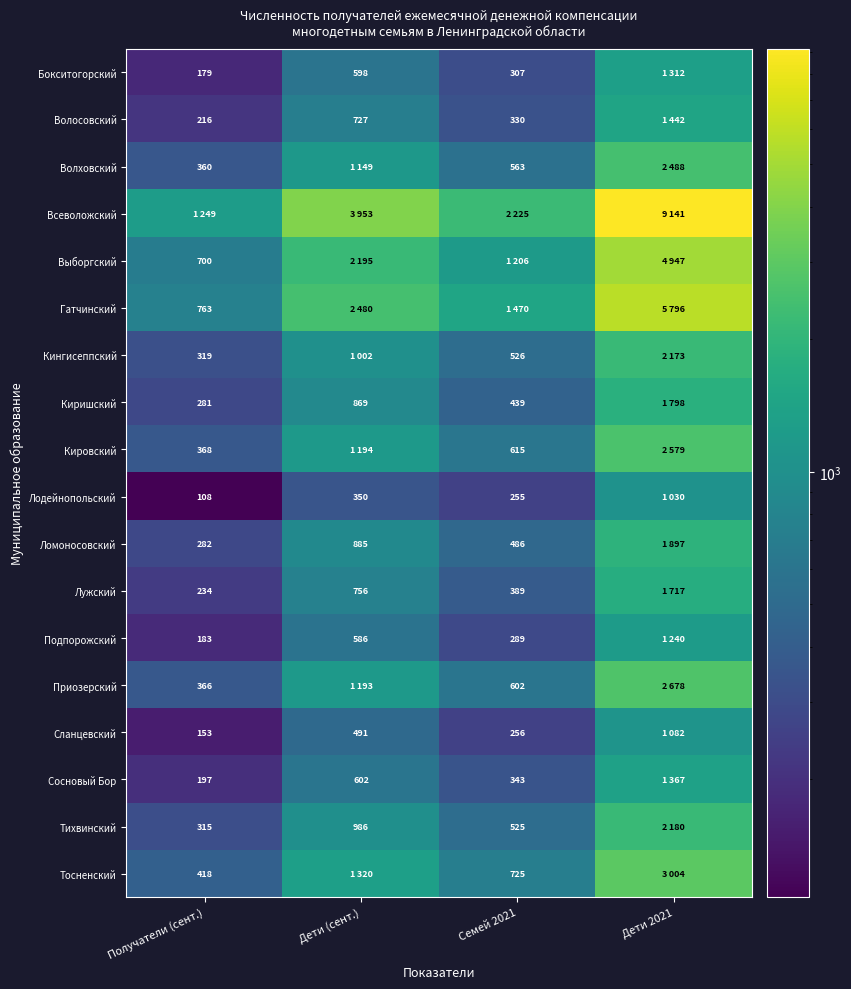

The Кингисеппский series shows 463 at Получатели (сент.). True or false?

False